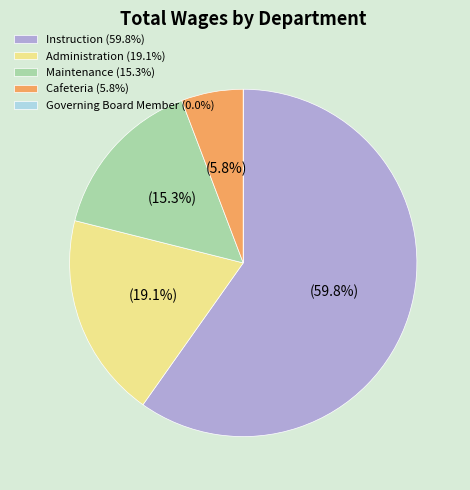

Approximately how many times larger is the value at Administration (19.1%) compared to Cafeteria (5.8%)?

3.3